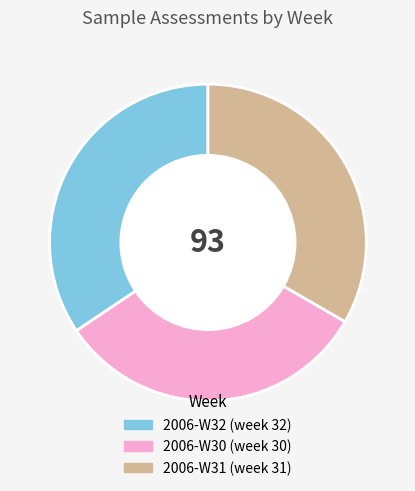

Is there a majority slice in this chart?

No